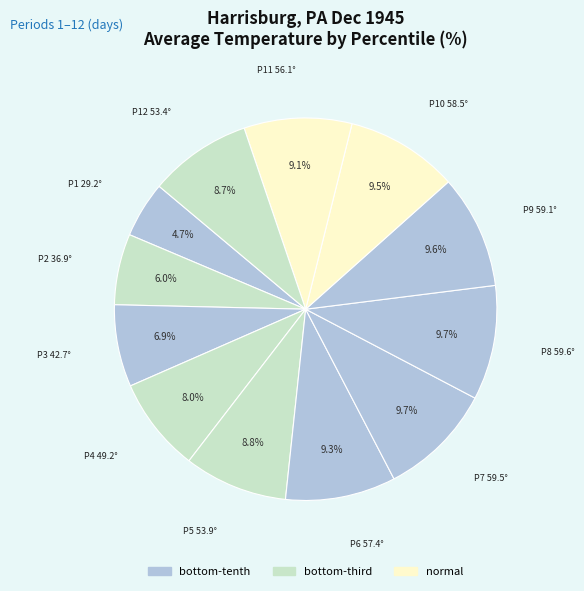

To the nearest percent, what is the average slice percentage?

8%